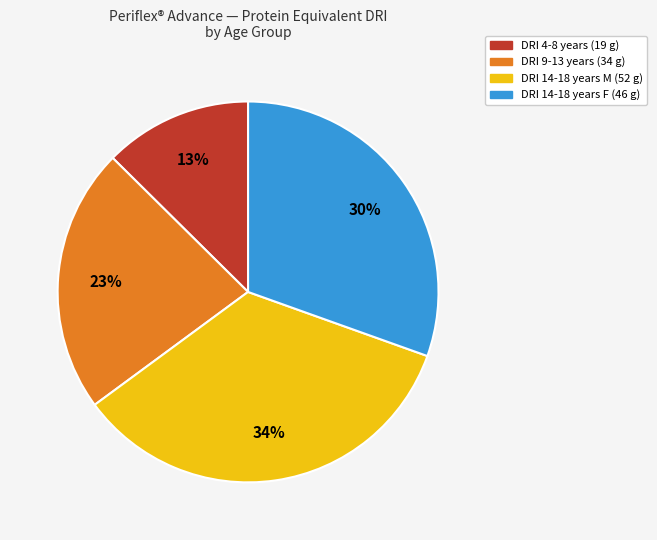

Is there a majority slice in this chart?

No